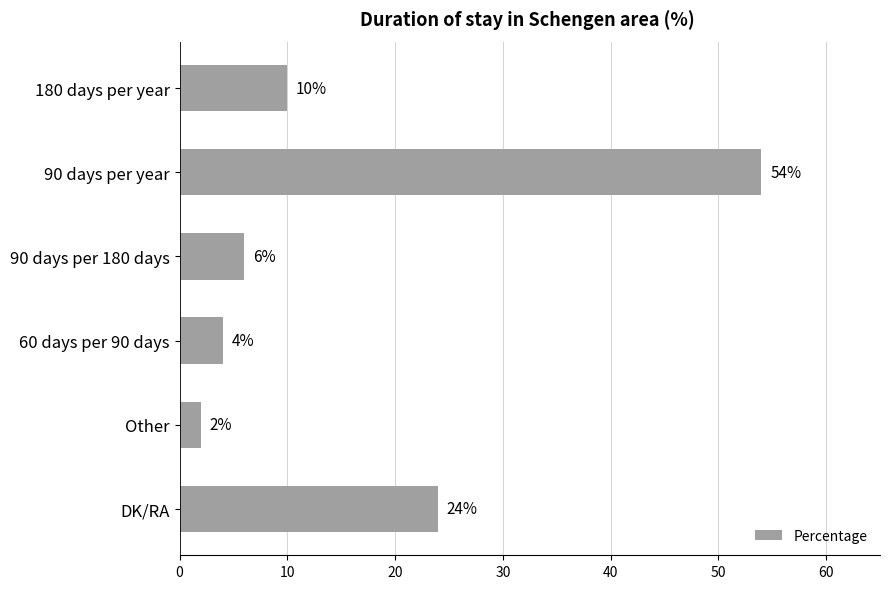

Read the value at 60 days per 90 days.

4